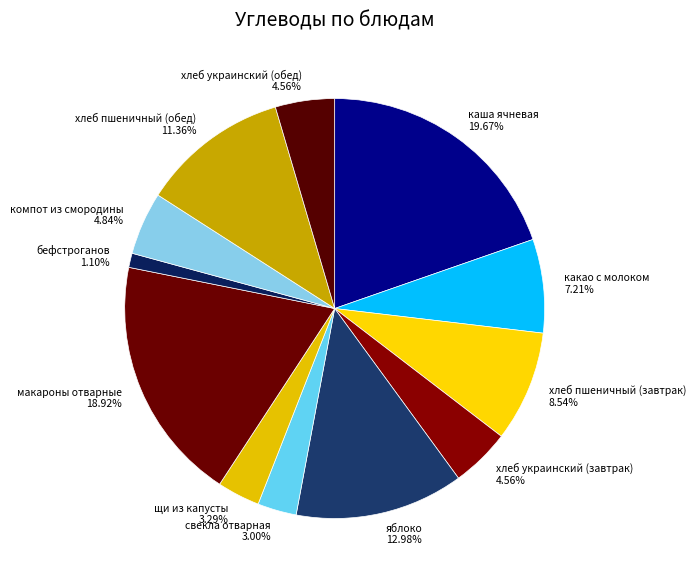

The яблоко slice represents 26% of the pie. True or false?

False